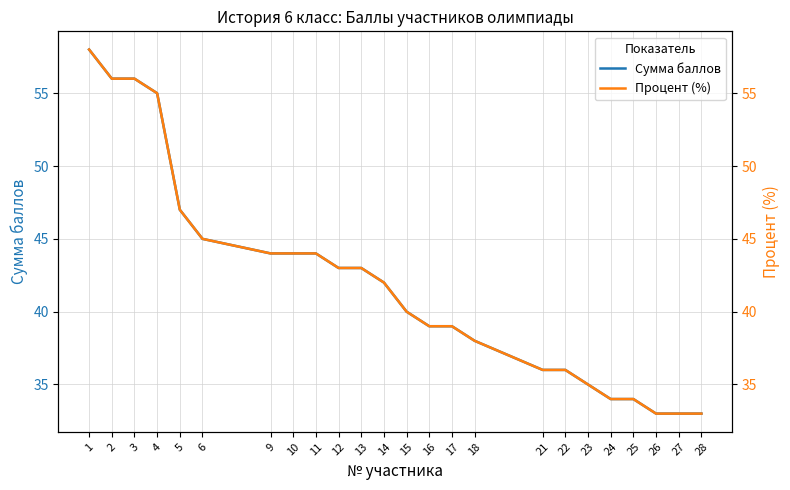

Is this an area chart (filled region under the line)?

No